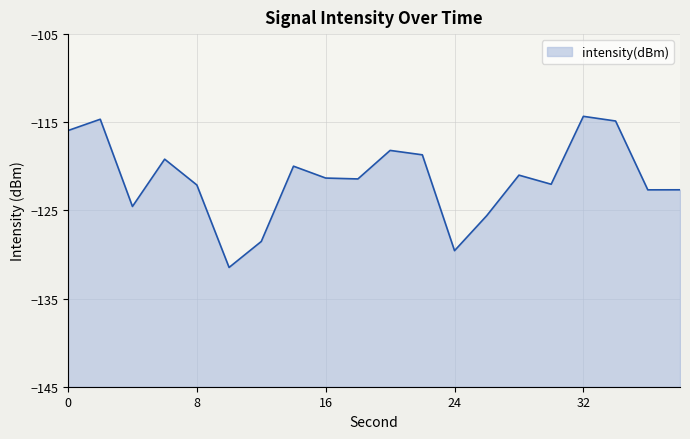

Count the number of categories in the chart.

20